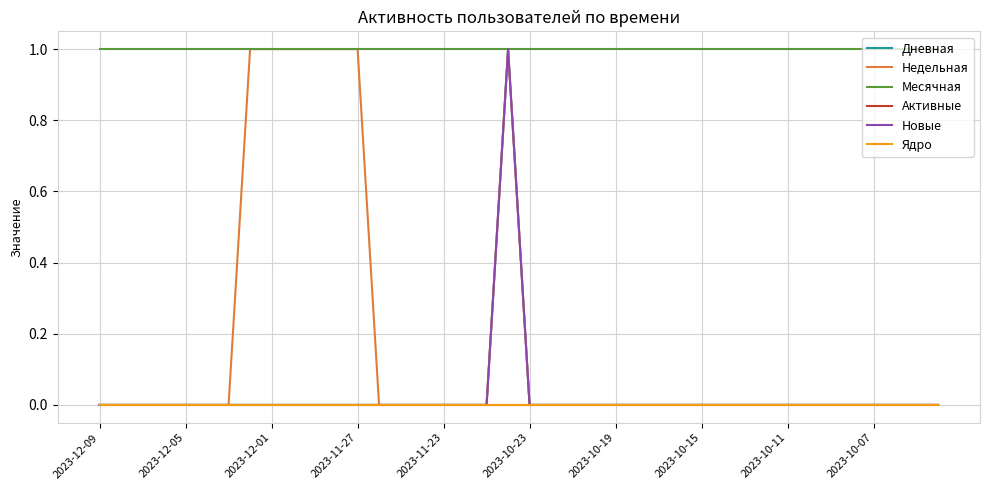

Does the chart have visible grid lines?

Yes